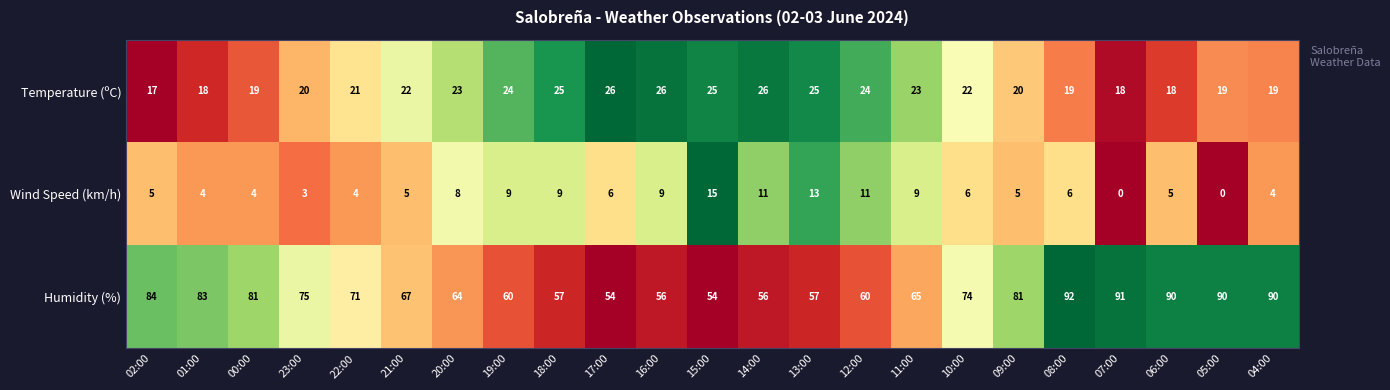

What is the average value of the Temperature (ºC) series?

22